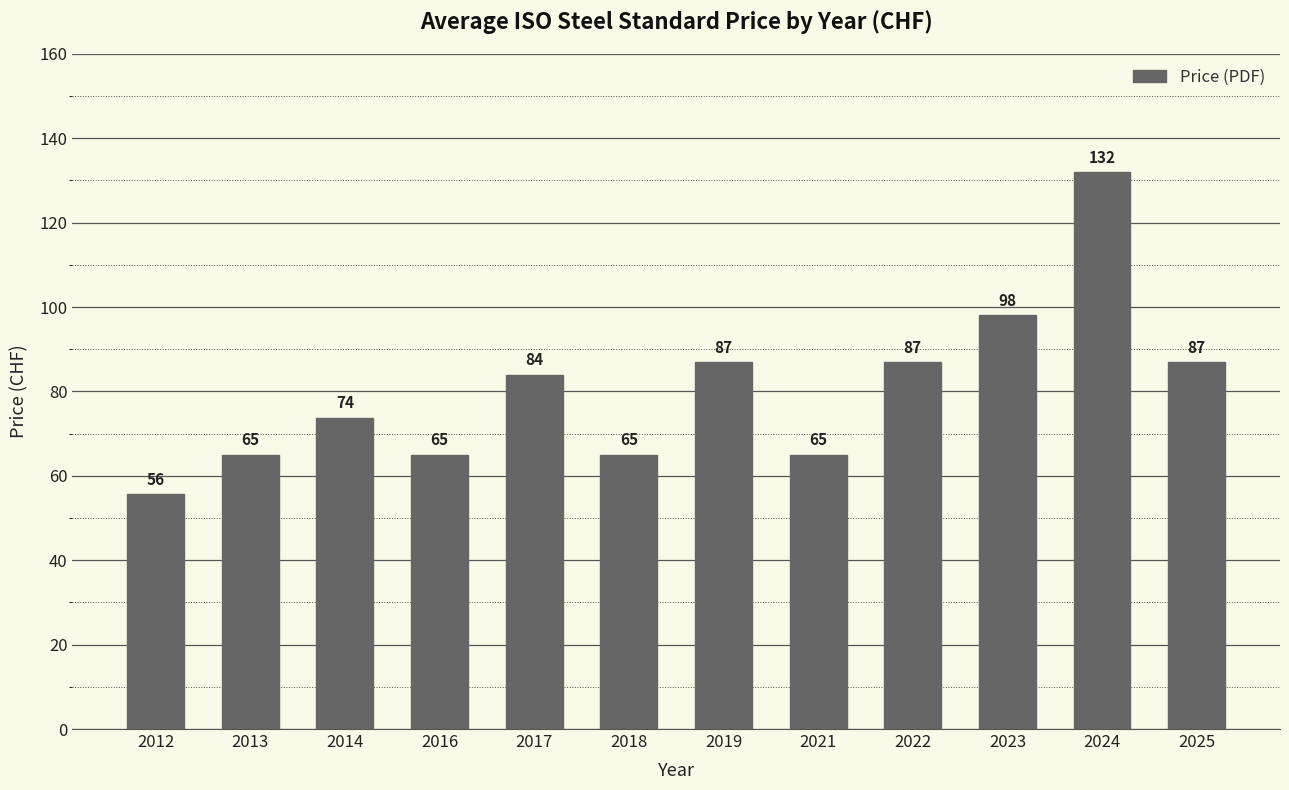

Are the bars horizontal?

No